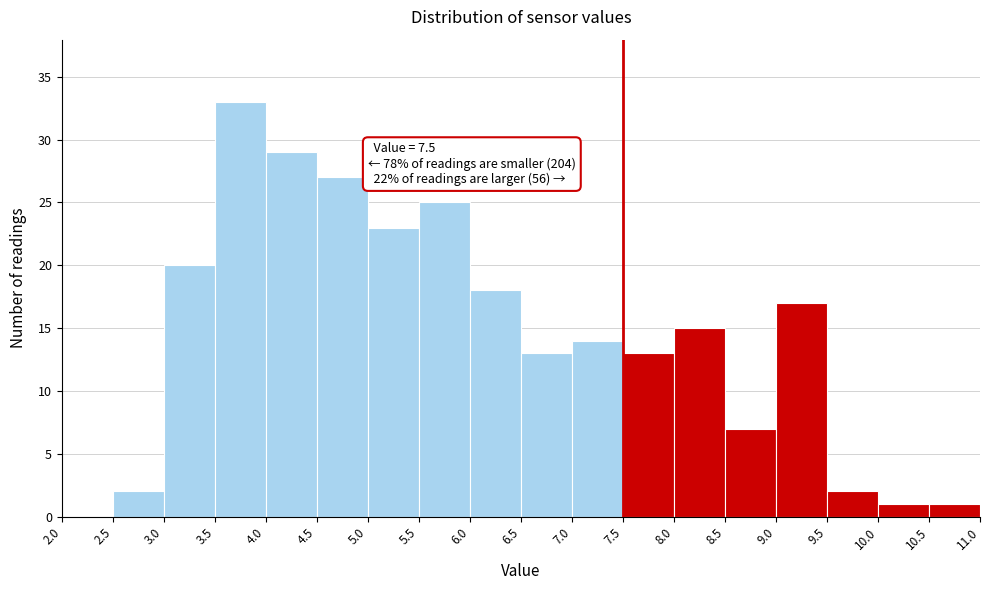

Over which range of the x-axis is the bar tallest?

3.5 to 4.0